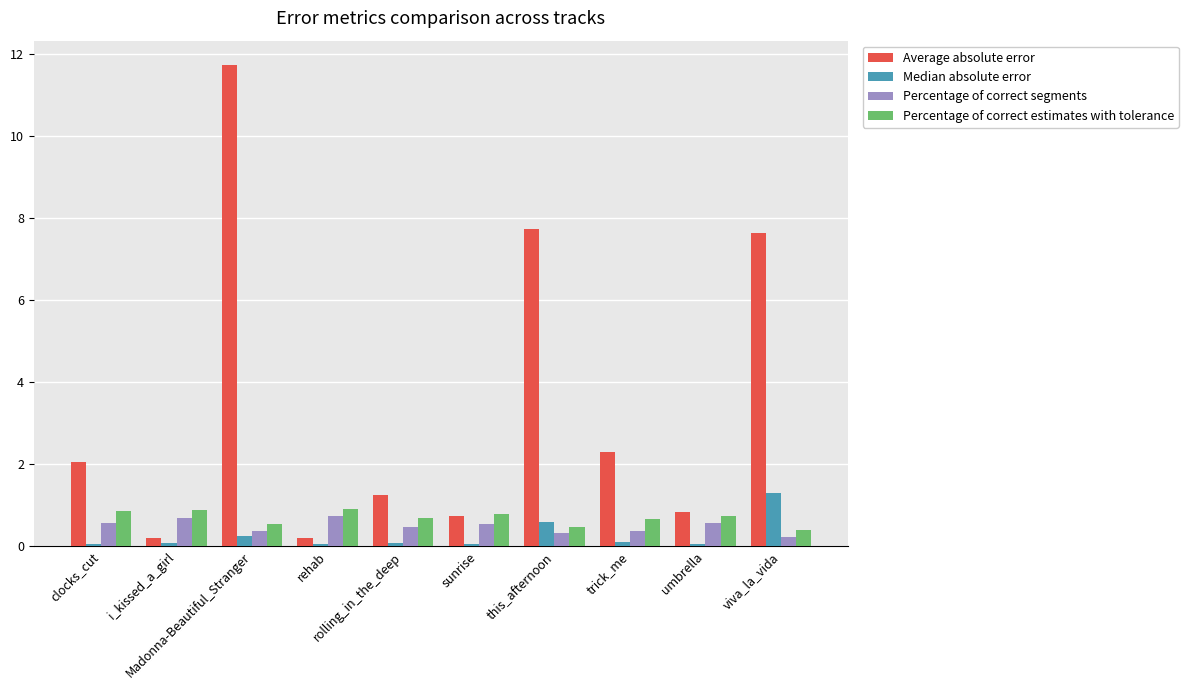

What is the label of the 8th bar from the right?

Madonna-Beautiful_Stranger